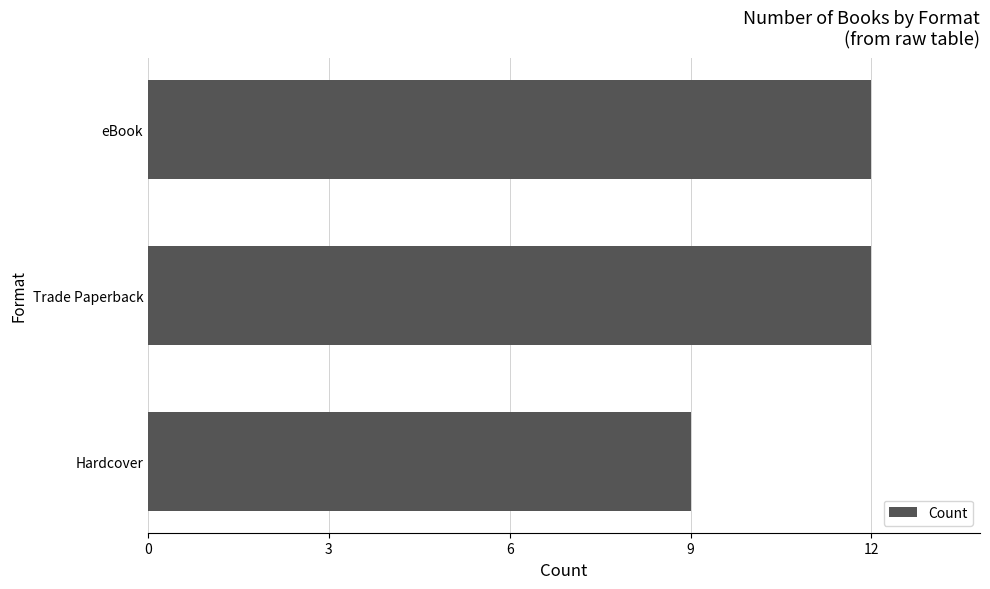

Where is the data nearest to the value 10?

Hardcover